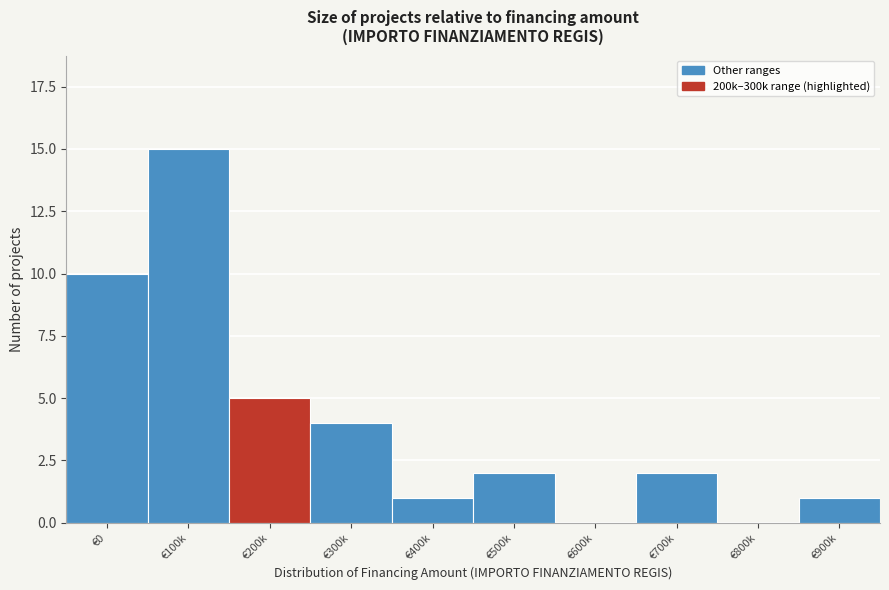

Reading right to left, extract all data points from this chart.

€900k=1	€800k=0	€700k=2	€600k=0	€500k=2	€400k=1	€300k=4	€200k=5	€100k=15	€0=10